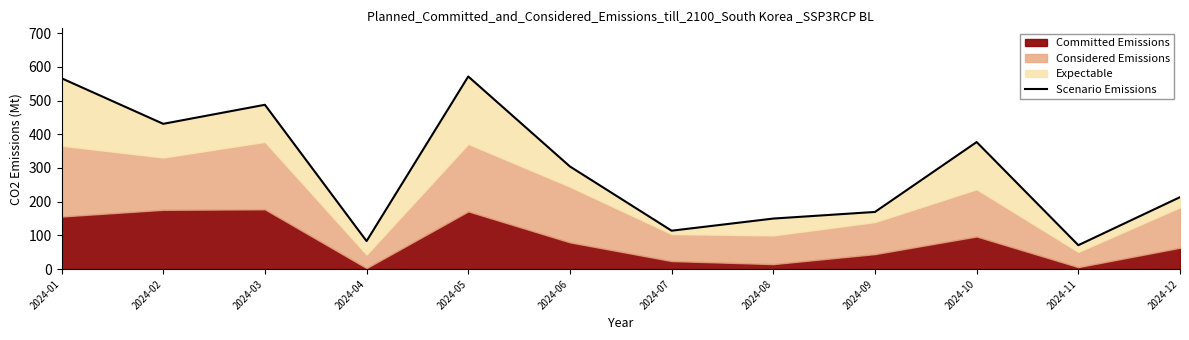

What is the sum of all values?

3537.5